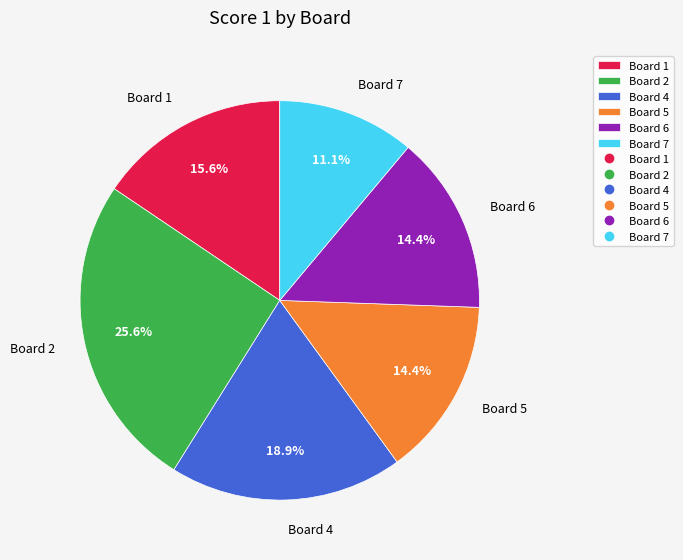

To the nearest percent, what is the average slice percentage?

17%